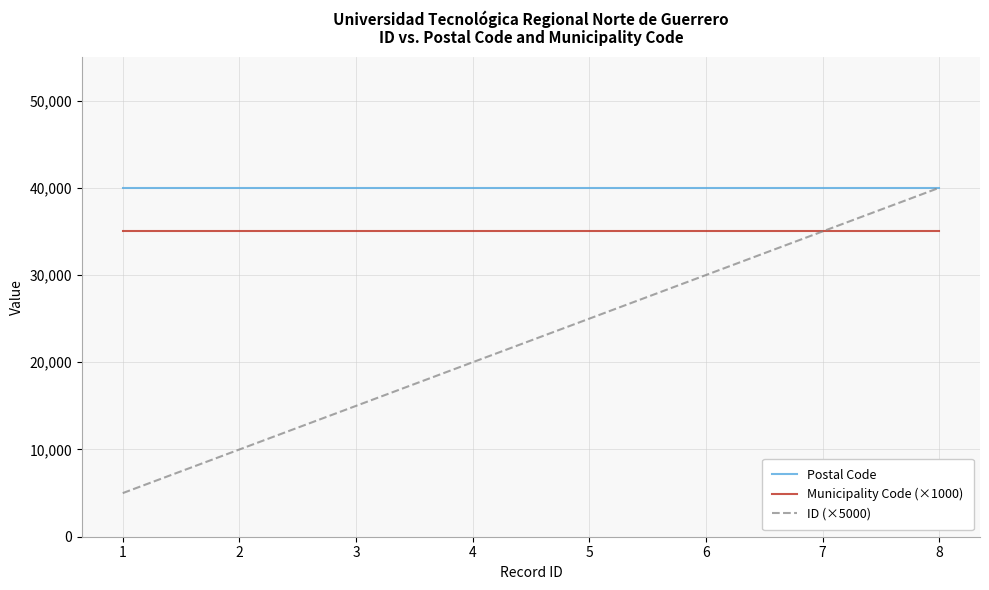

What is the difference between the highest and lowest values at 5?

15025